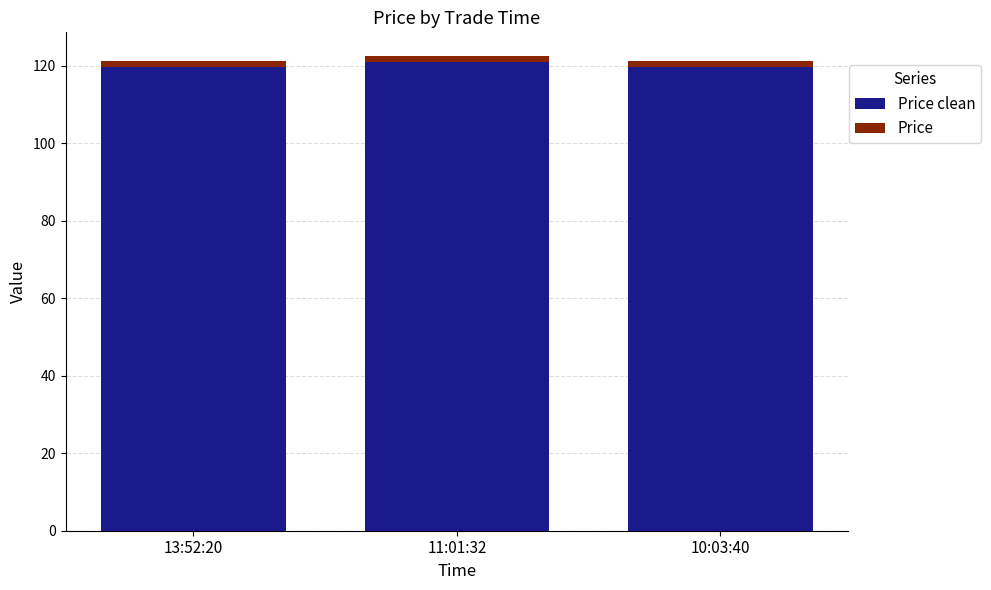

What position from the right is 11:01:32?

2